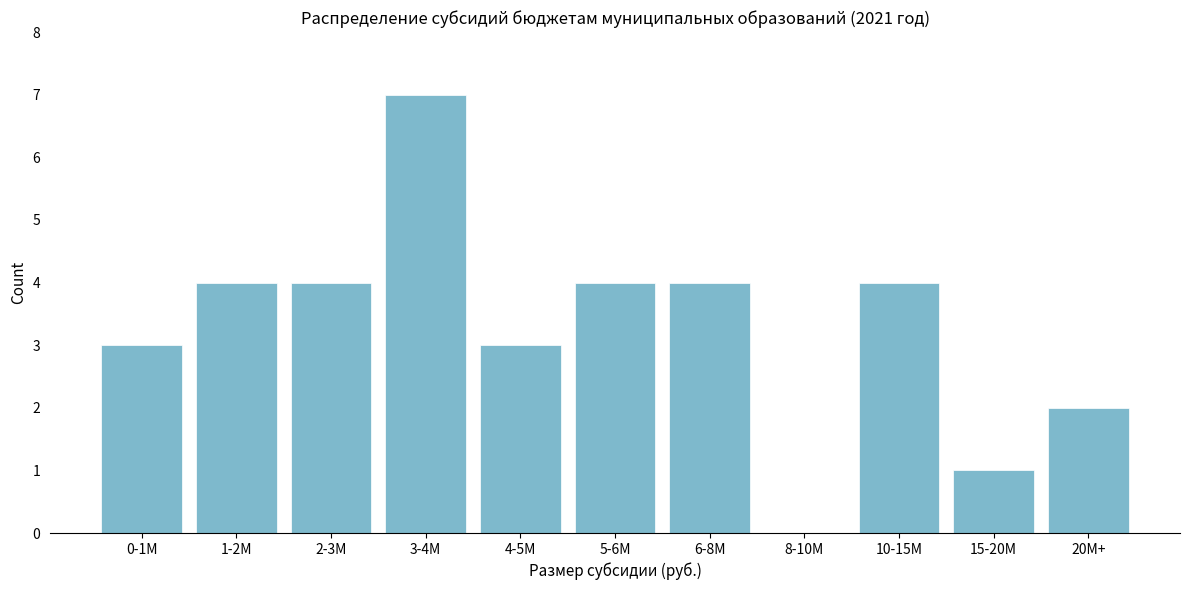

Reading right to left, transcribe all the data shown in this chart.

20M+=2	15-20M=1	10-15M=4	8-10M=0	6-8M=4	5-6M=4	4-5M=3	3-4M=7	2-3M=4	1-2M=4	0-1M=3